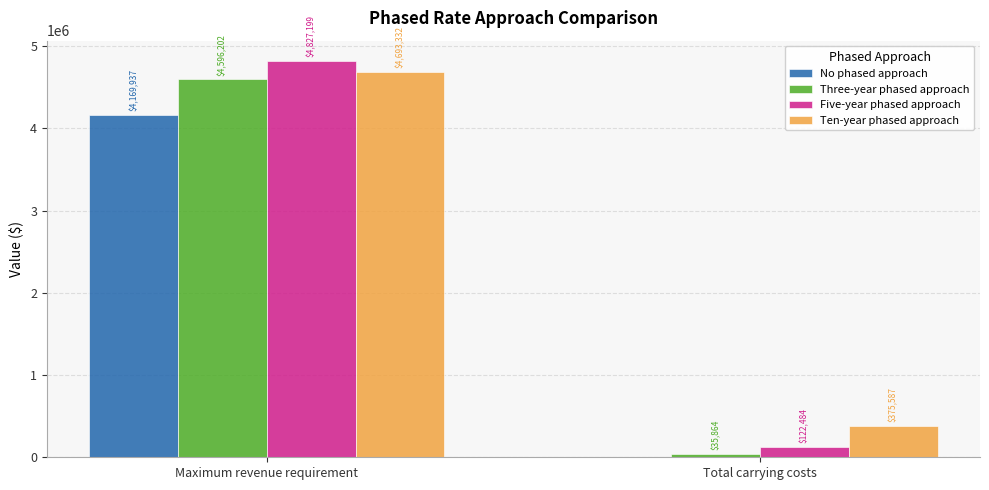

At which label is Ten-year phased approach closest to 2534459?

Total carrying costs